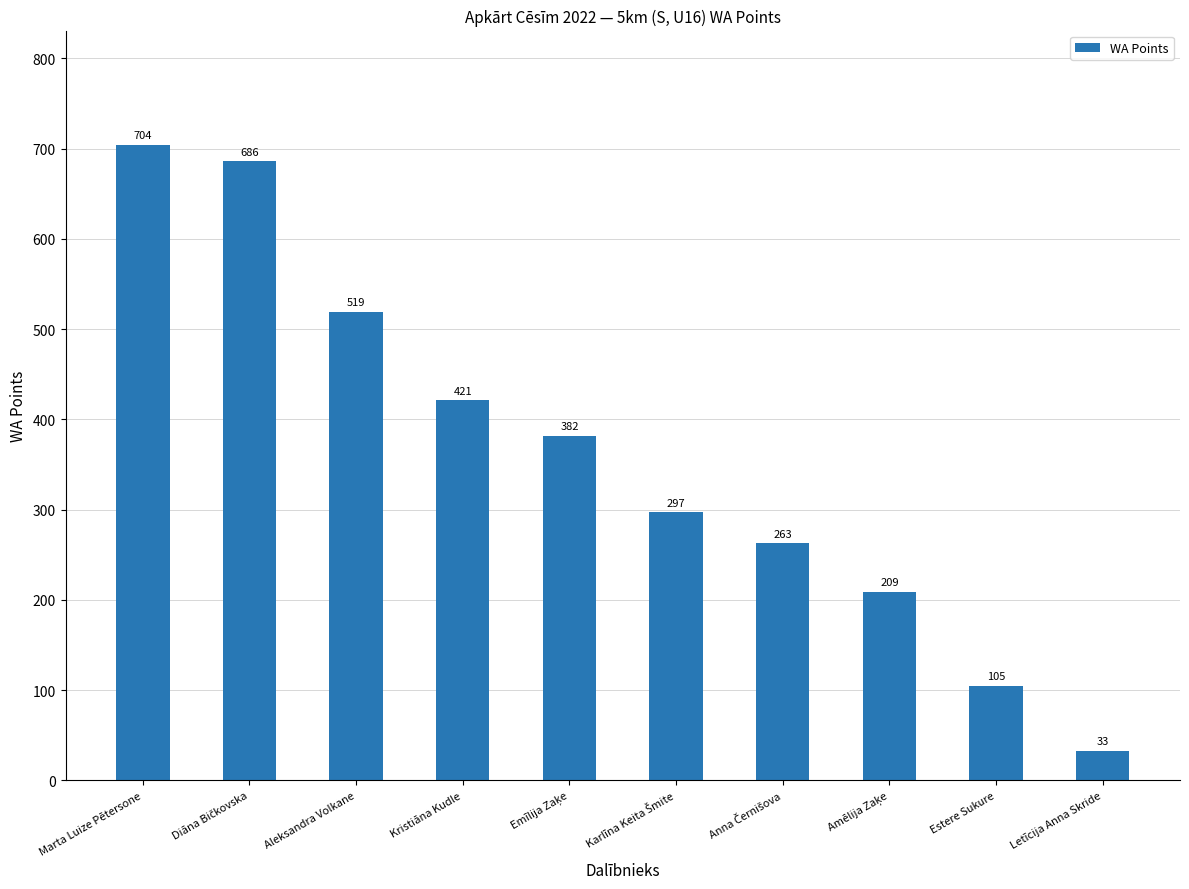

What is the change in value from Kristiāna Kudle to Estere Sukure?

-316